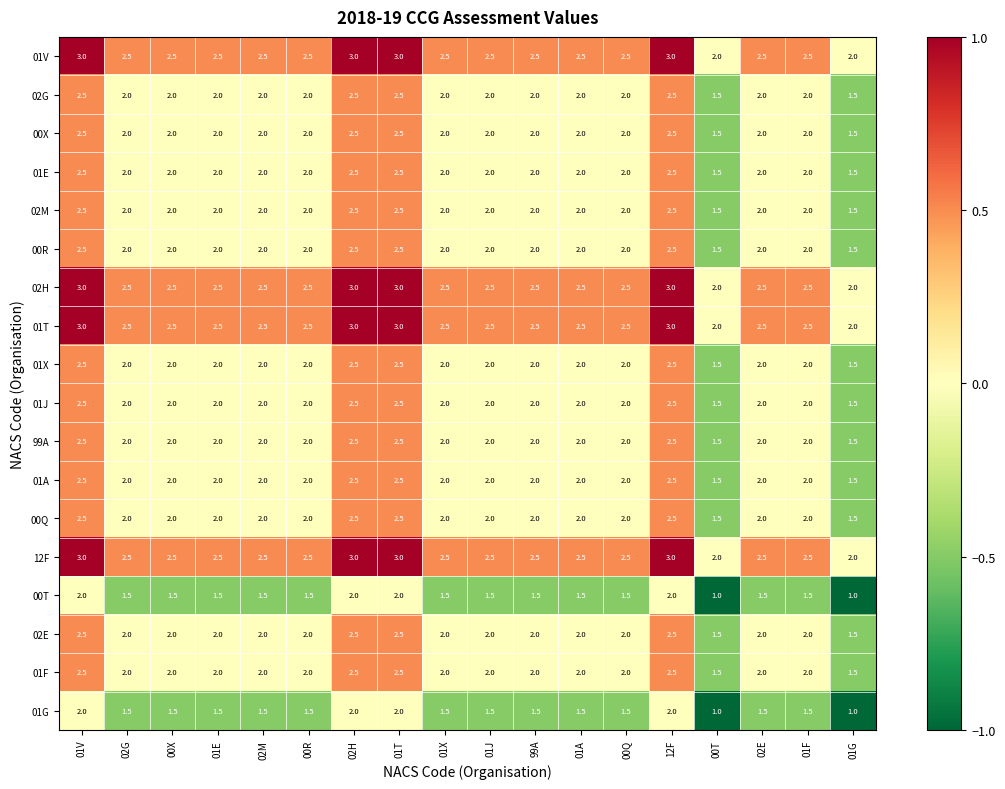

Is it true that 01T equals 0.8 at 00R?

False